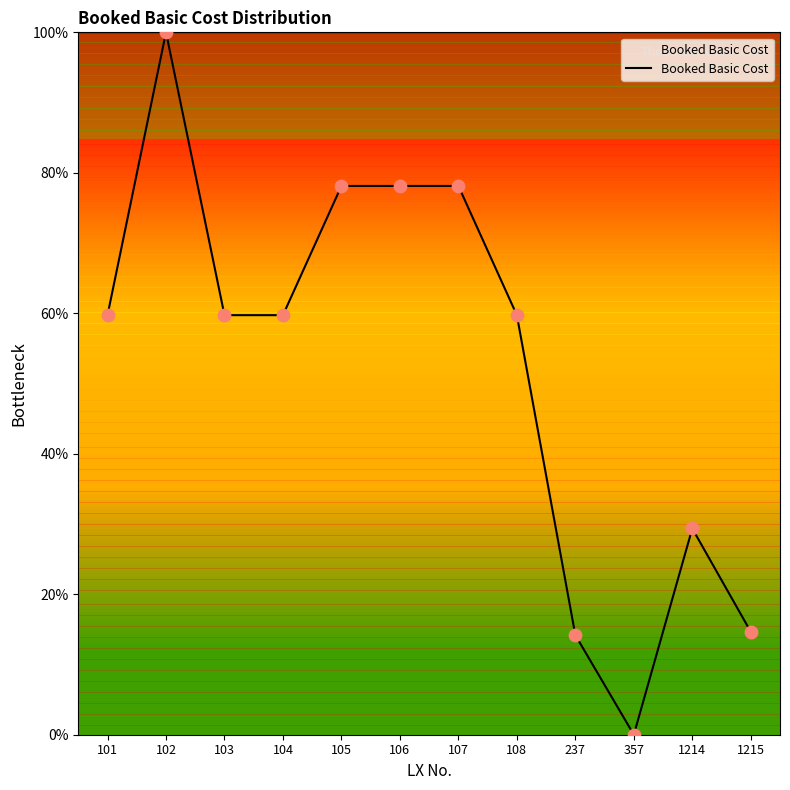

What is the change in value from 102 to 105?

-21.9